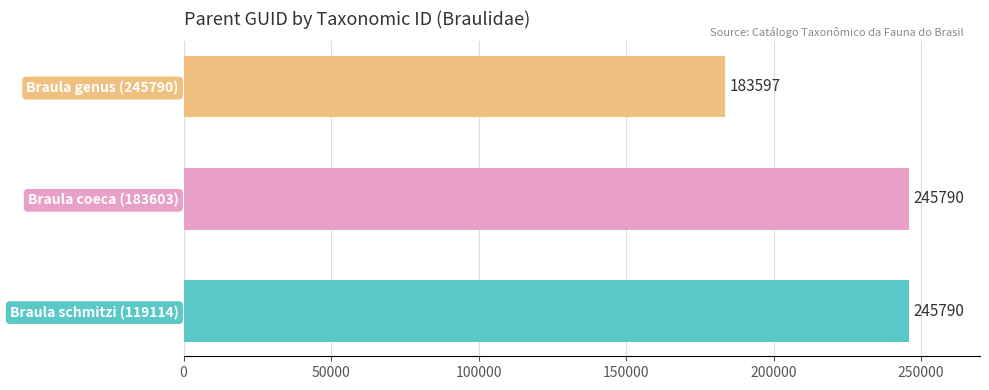

Which label corresponds to the smallest value in the chart?

Braula genus (245790)